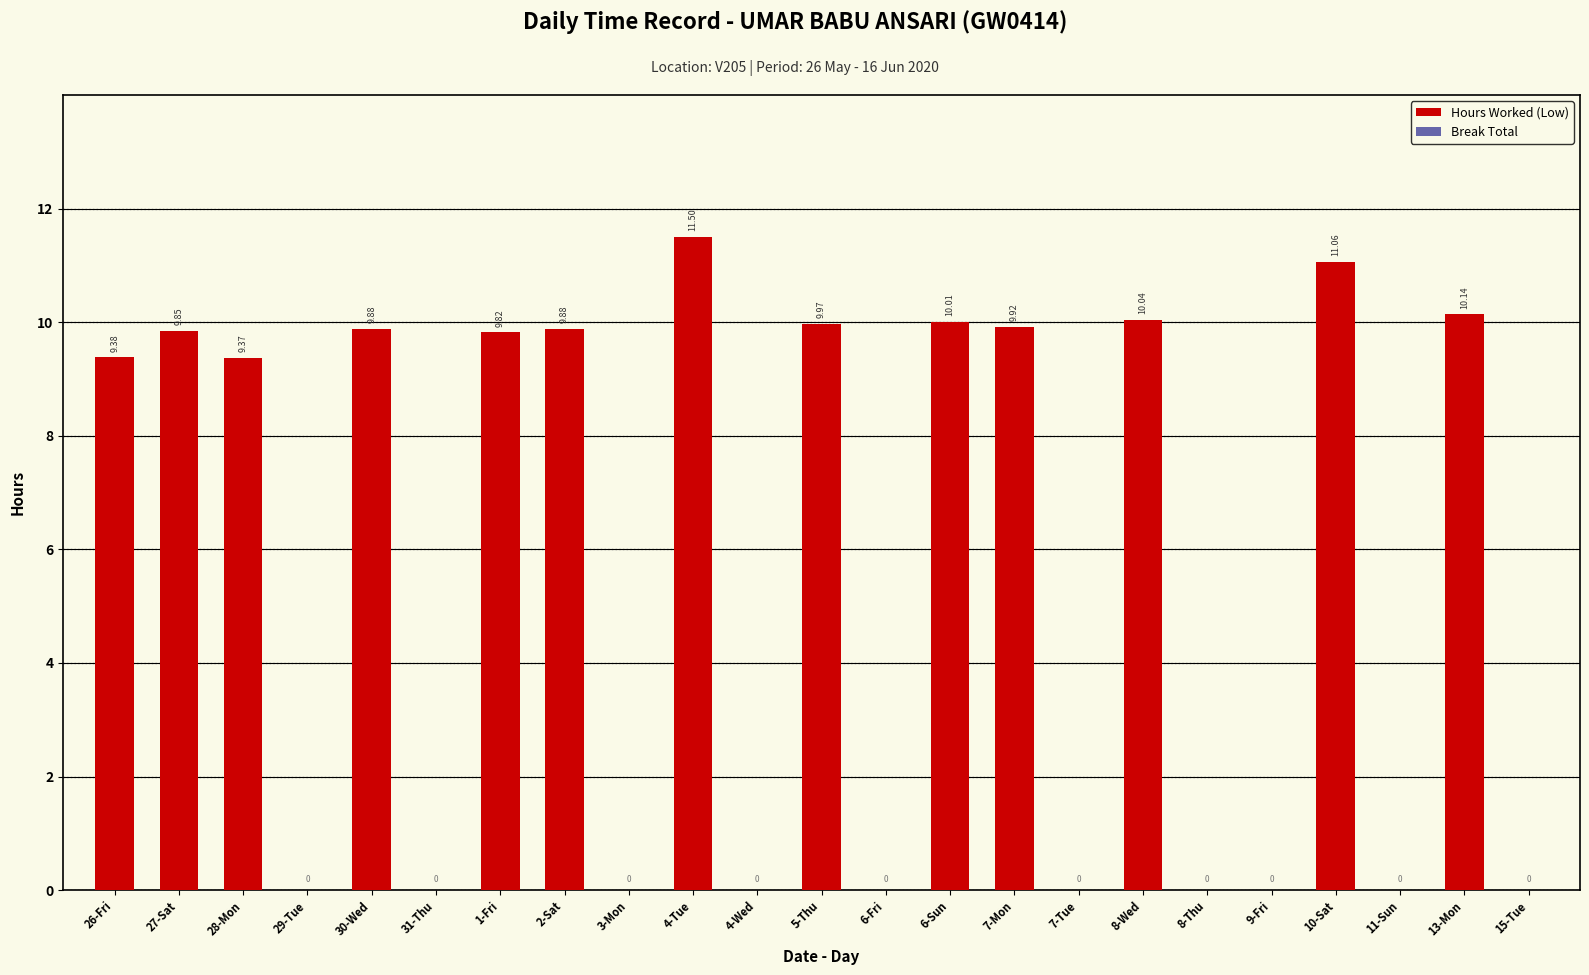

Approximately how many times larger is the value at 7-Mon compared to 1-Fri?

1.0